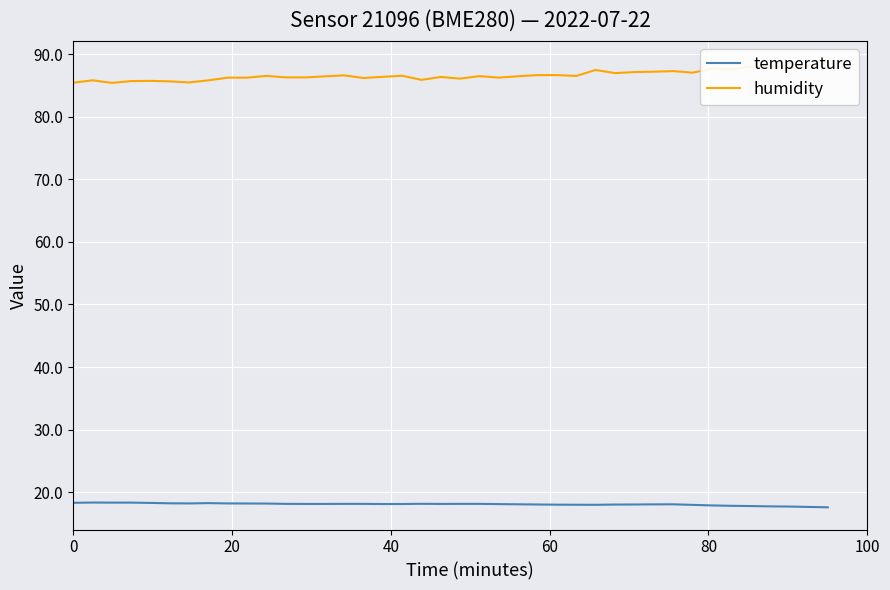

True or false: humidity and temperature cross at least once.

False